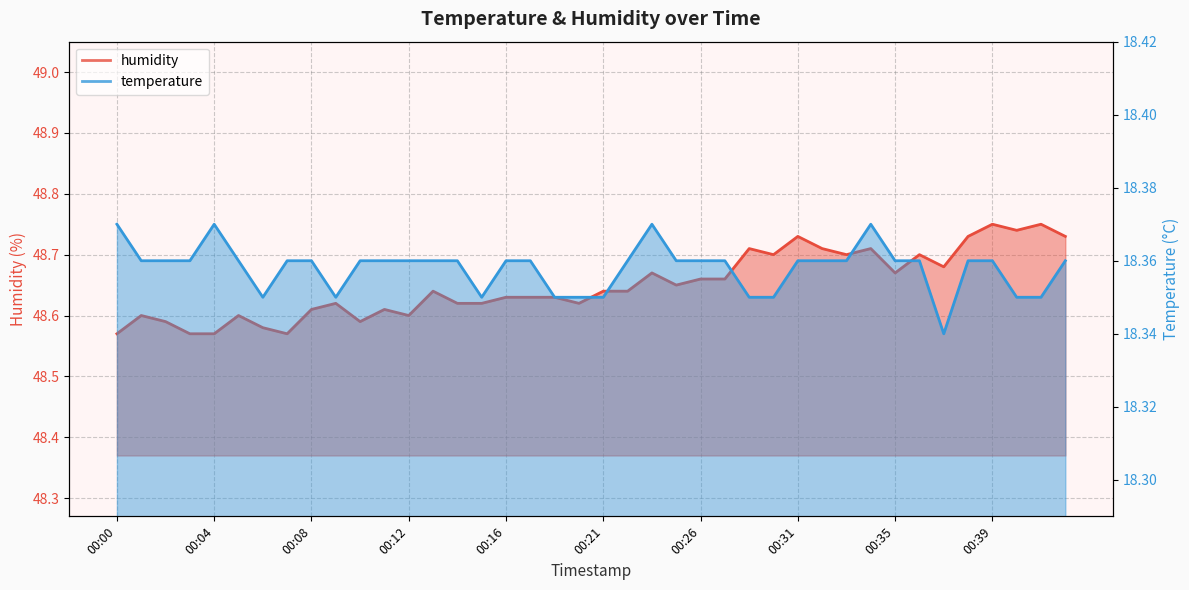

Which series changed the most between 00:13 and 00:29?

humidity